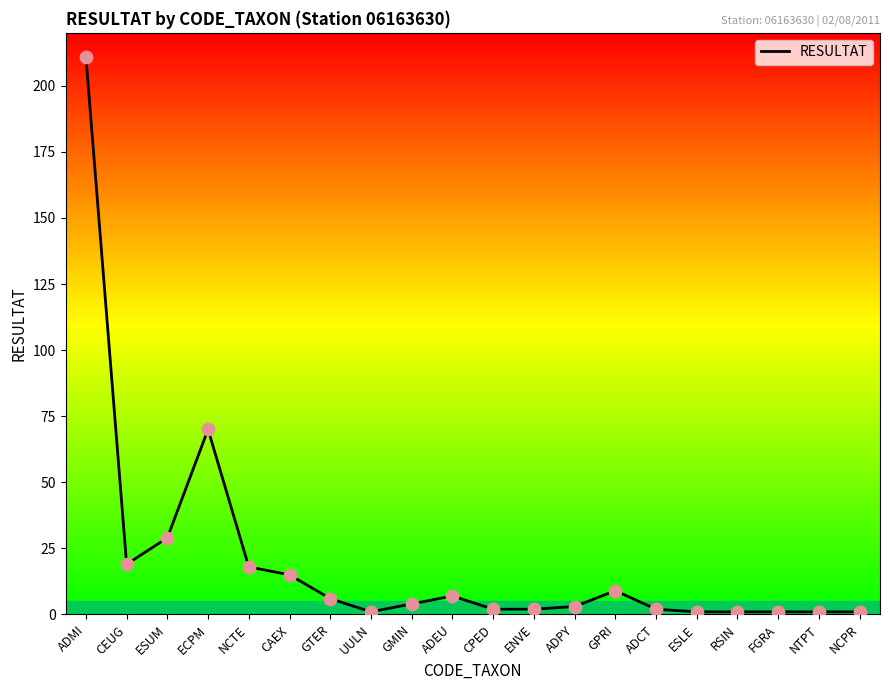

What is the change in value from ENVE to GPRI?

+7